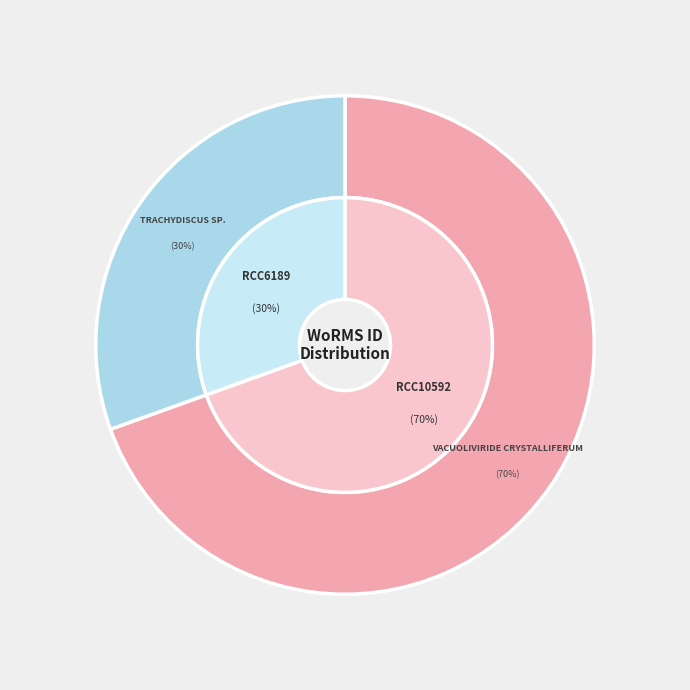

What percentage is NOT represented by RCC6189?

69.5%